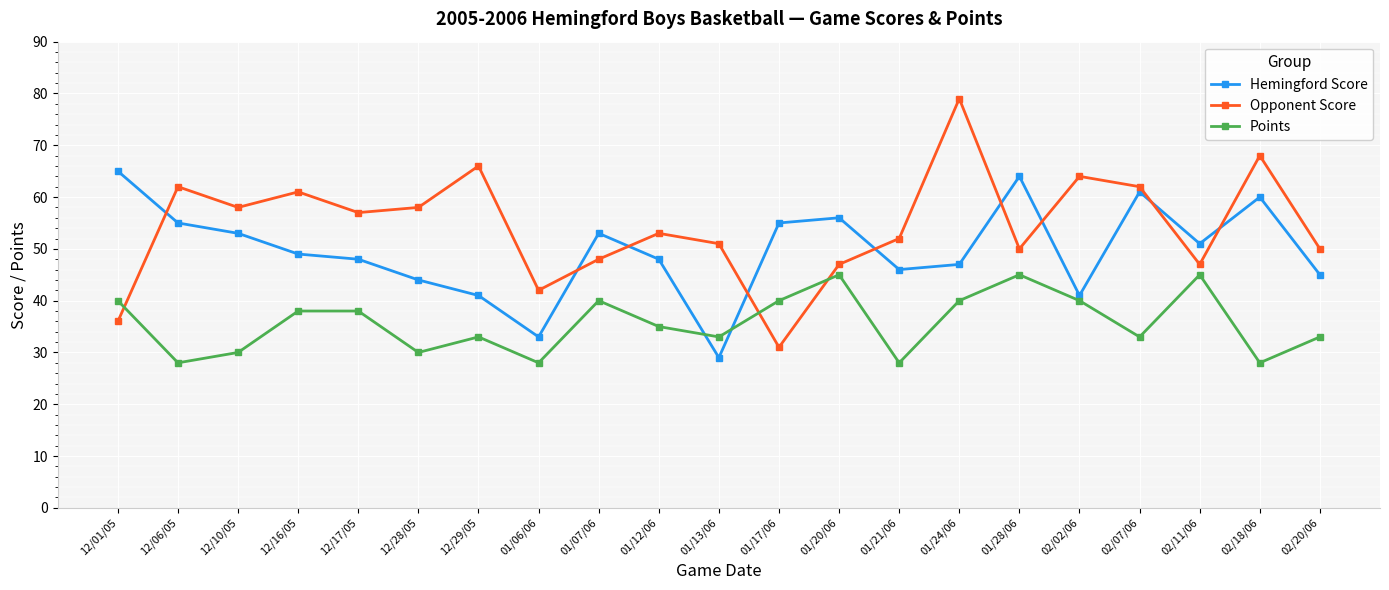

What is the difference between the maximum and minimum values in the Hemingford Score series?

36